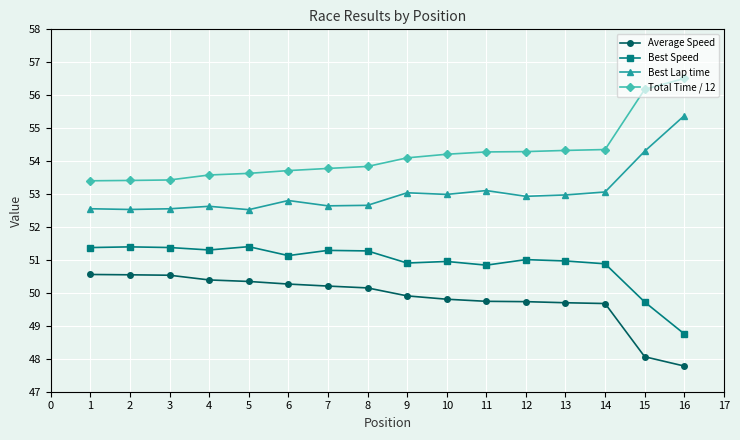

List the series in order of their peak value, lowest first.

Average Speed, Best Speed, Best Lap time, Total Time / 12